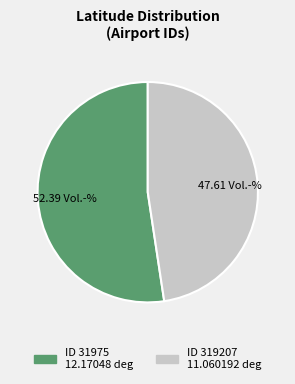

Does any single category account for the majority?

Yes